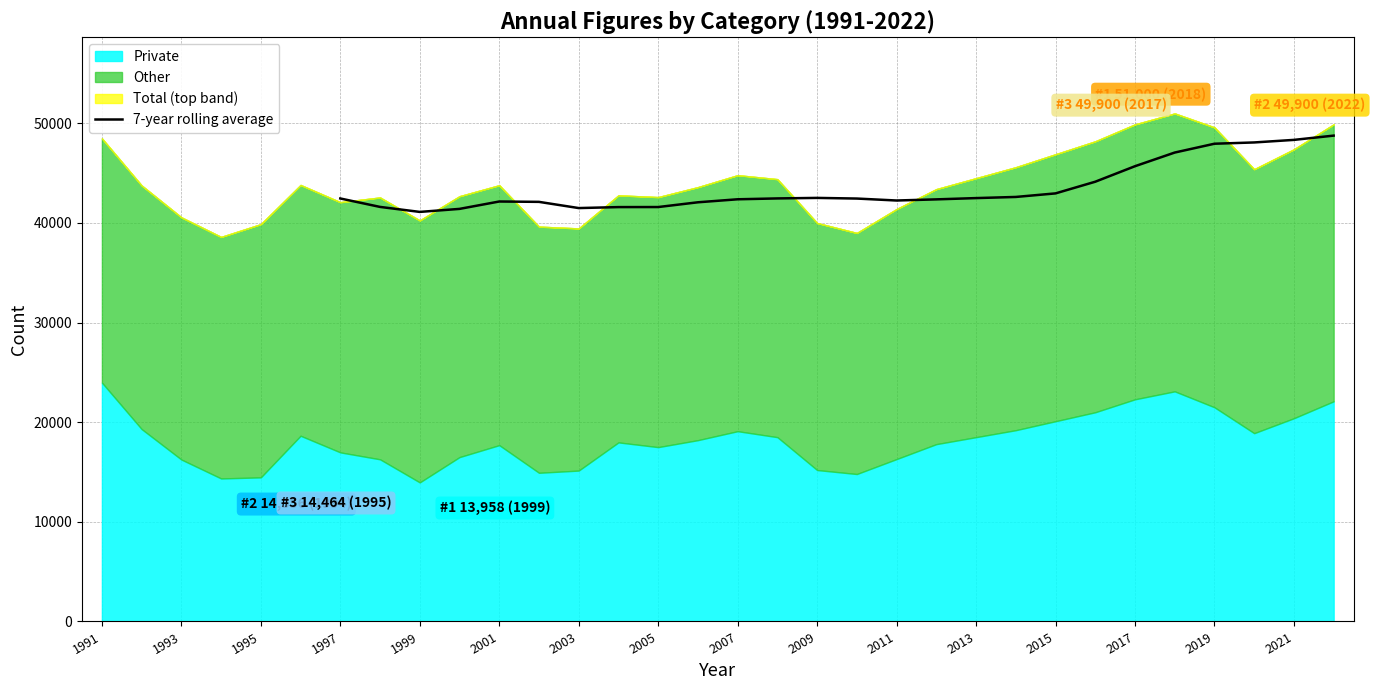

How many points are higher than both their immediate neighbors (excluding endpoints)?

2